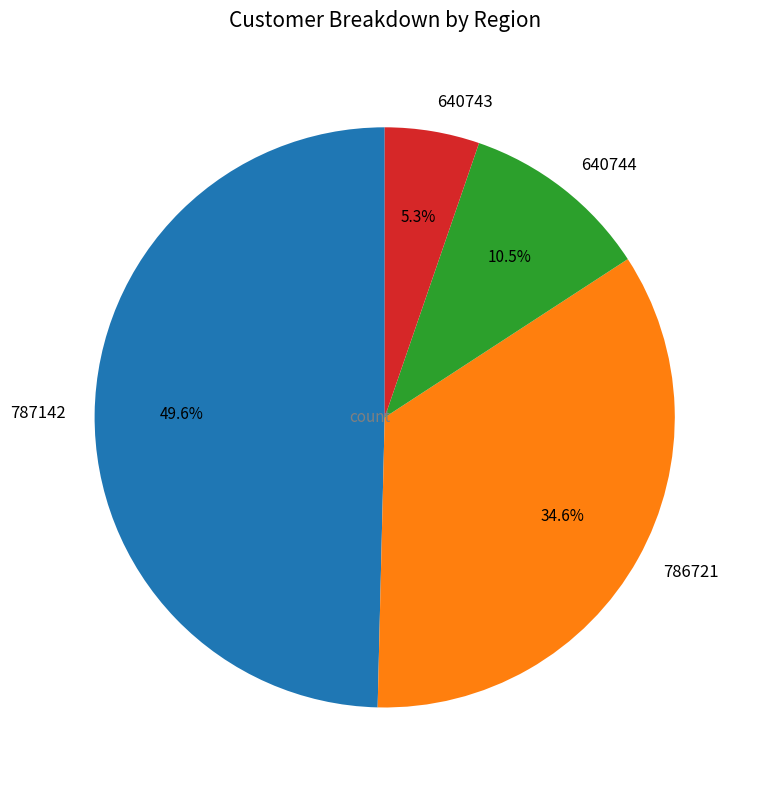

Rank the categories by value from lowest to highest.

640743, 640744, 786721, 787142